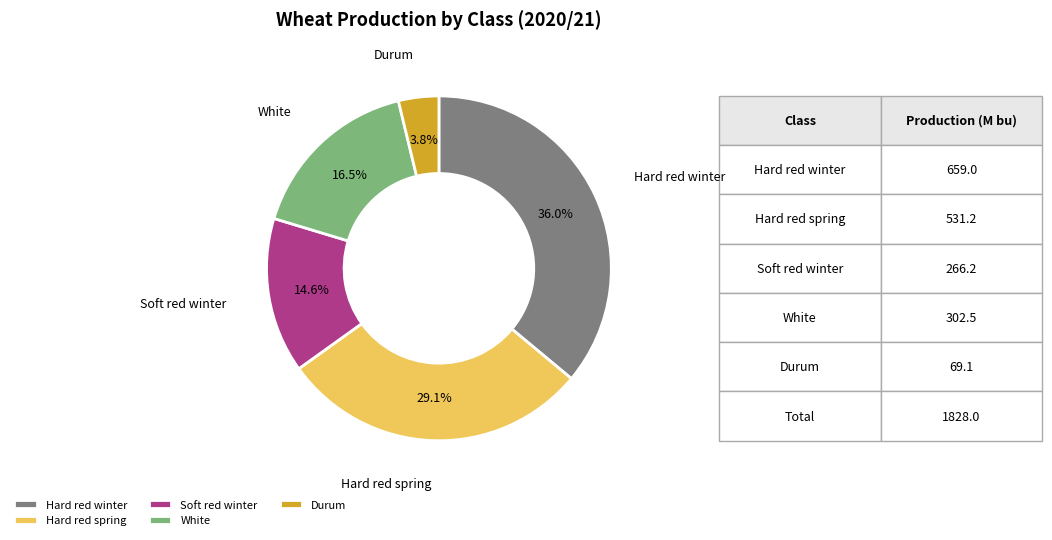

Is there any slice that represents more than half of the pie?

No